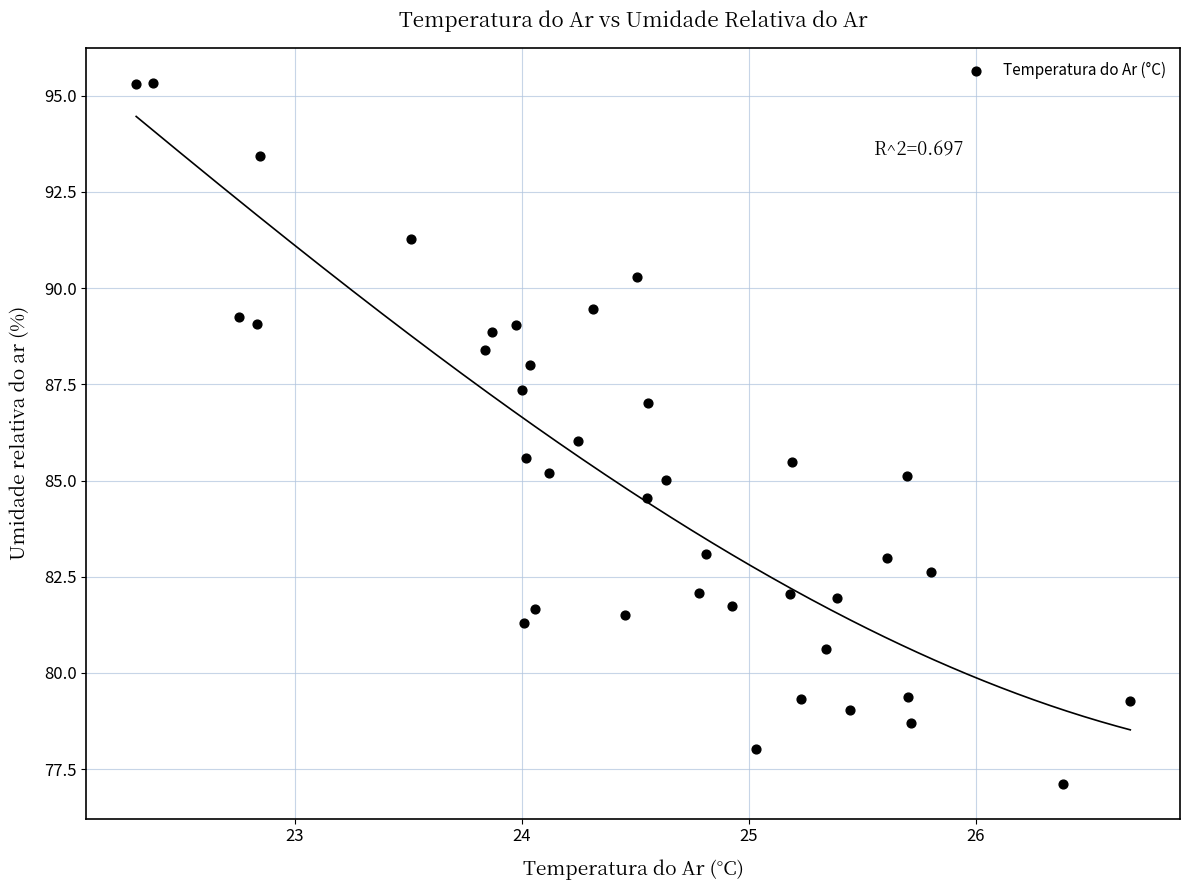

What is the range of Y values (max minus min)?

18.2